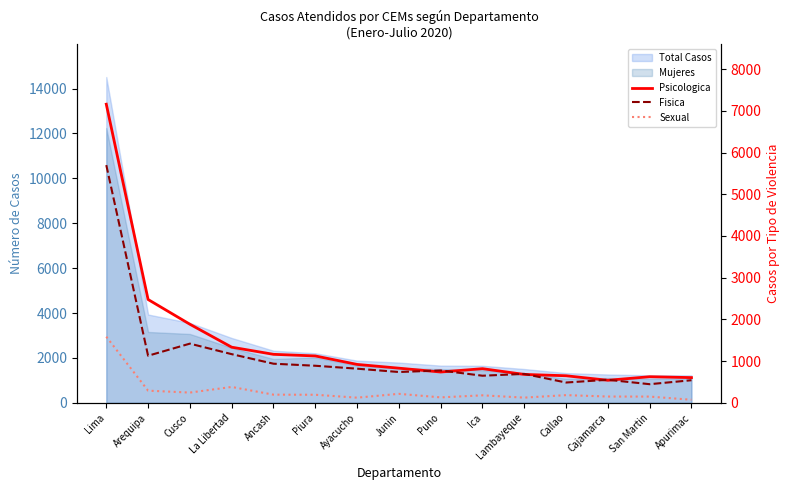

True or false: Sexual and Fisica intersect in this chart.

False